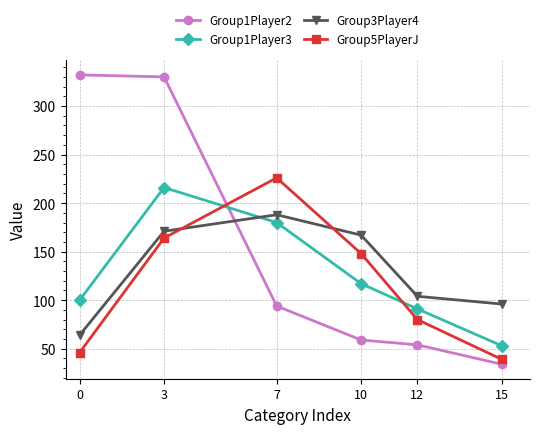

What is the sum of the Group5PlayerJ values at 0 and 7?

272